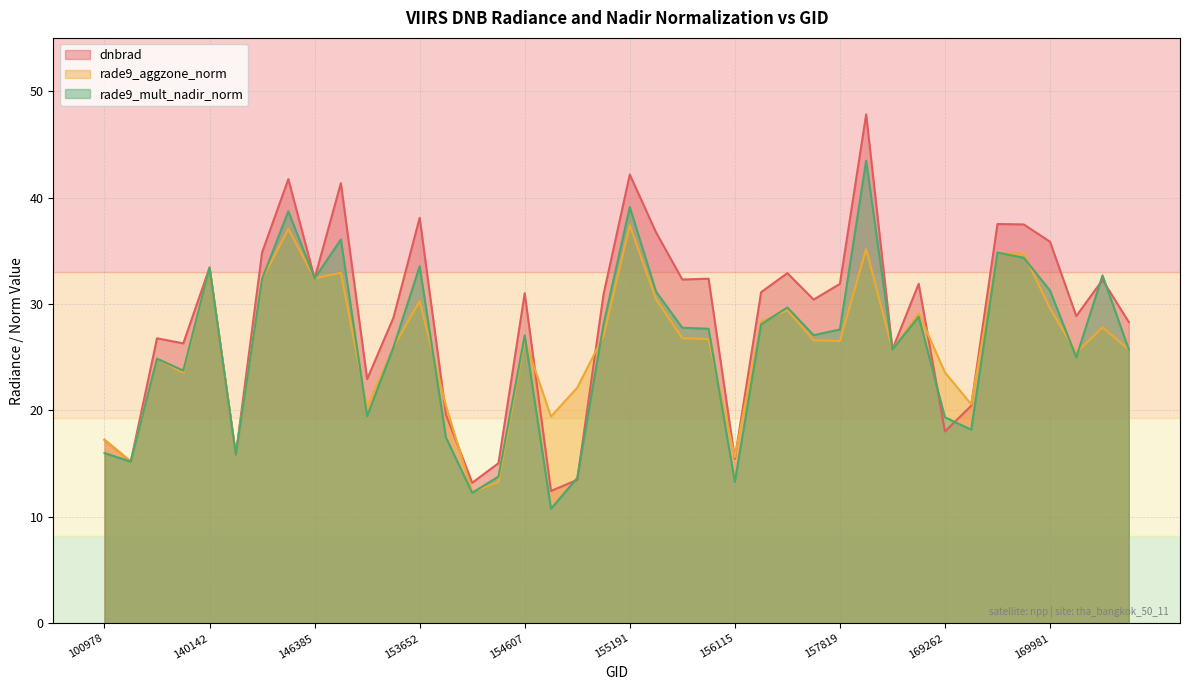

What is the value of the rade9_mult_nadir_norm point at the 26th from the left?

28.1